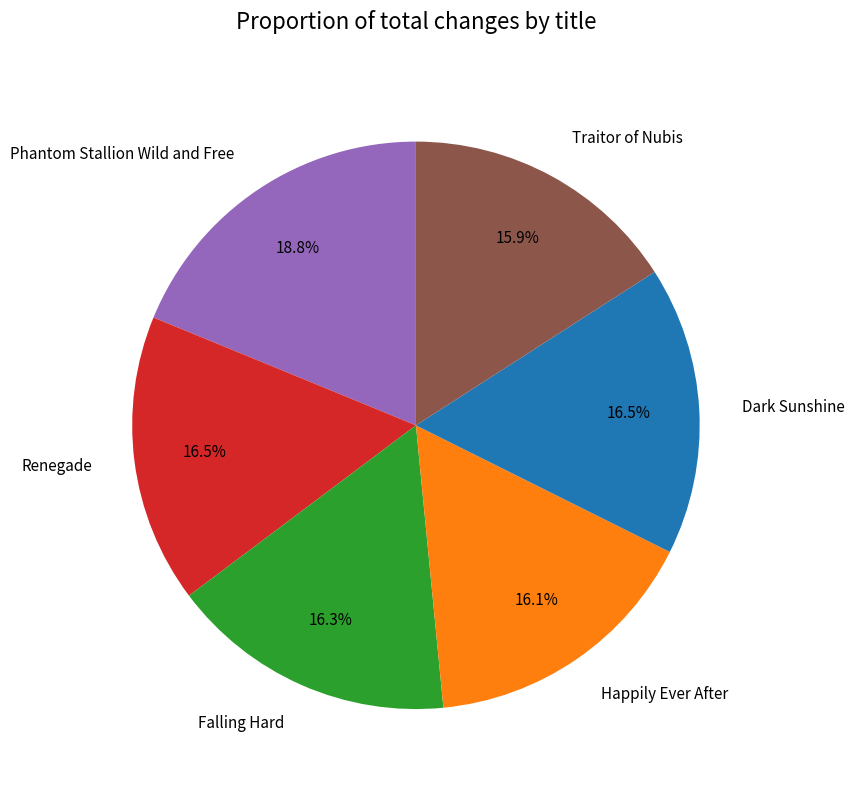

Is Renegade the majority of the pie?

No